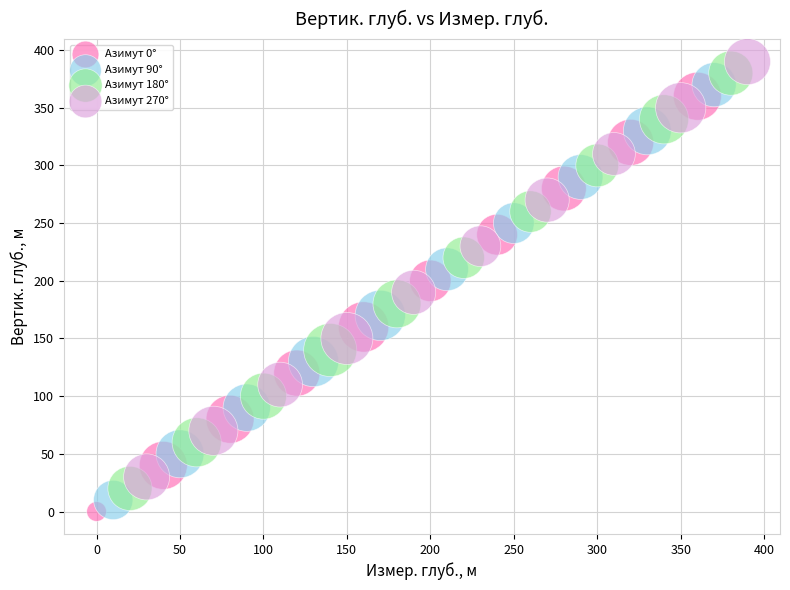

Which series contains the highest Y value?

Азимут 270°